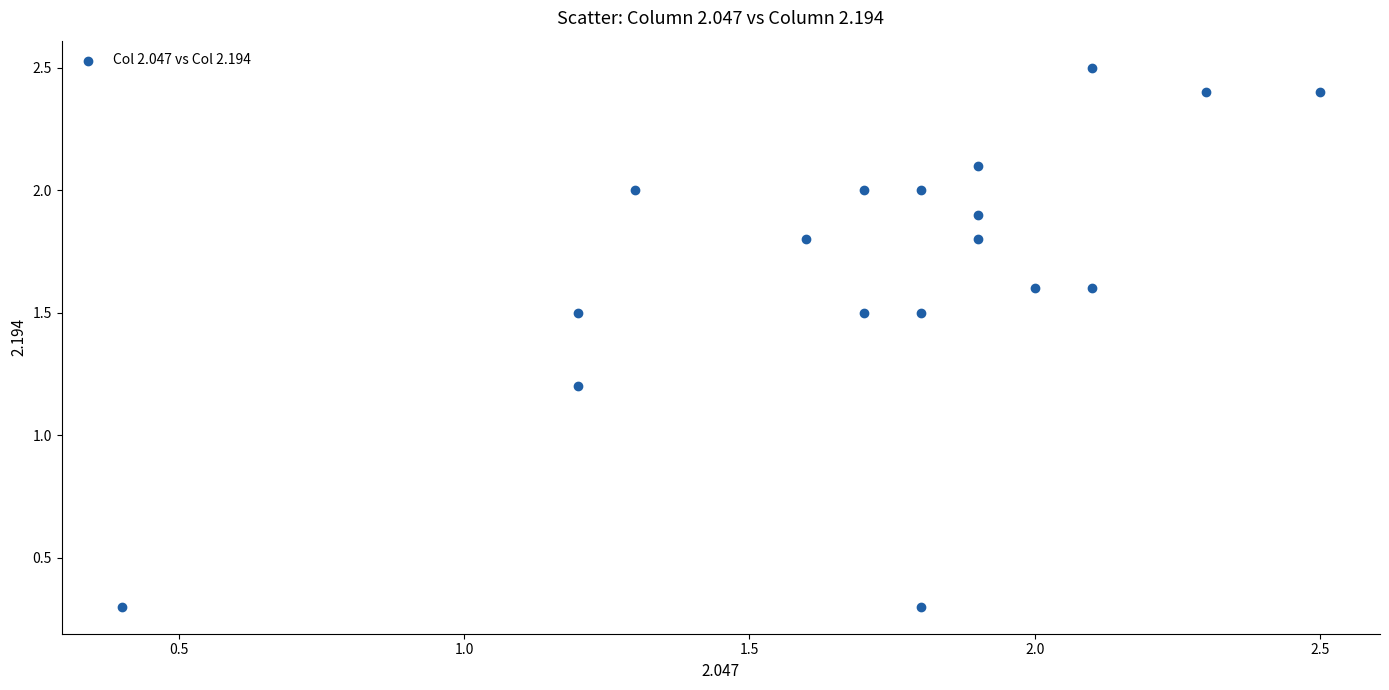

What Y value in the scatter plot is closest to 1?

1.2